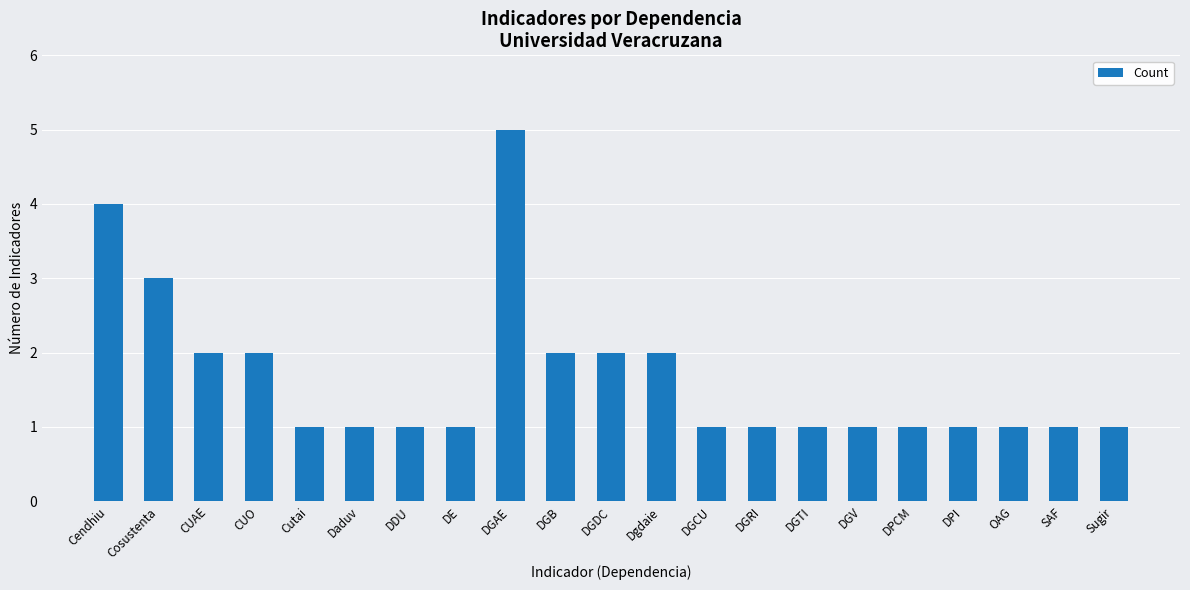

Between CUO and DGCU, which is larger?

CUO